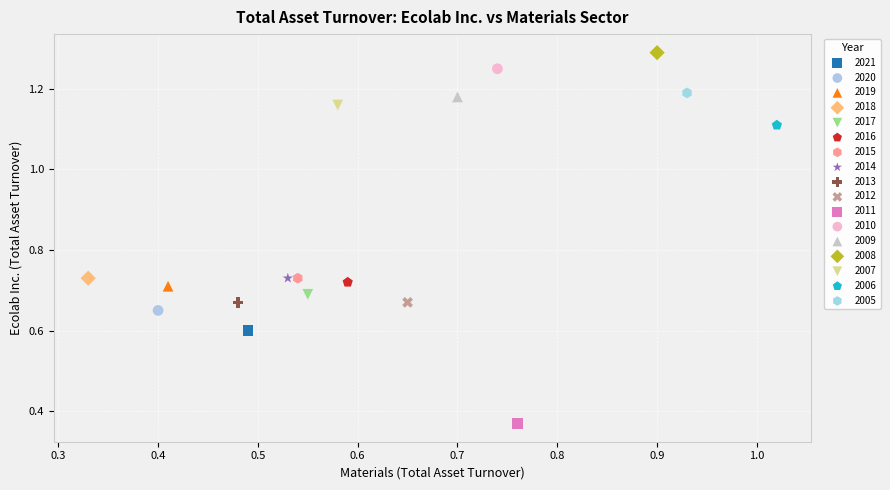

Which series reaches the maximum Y coordinate?

2008